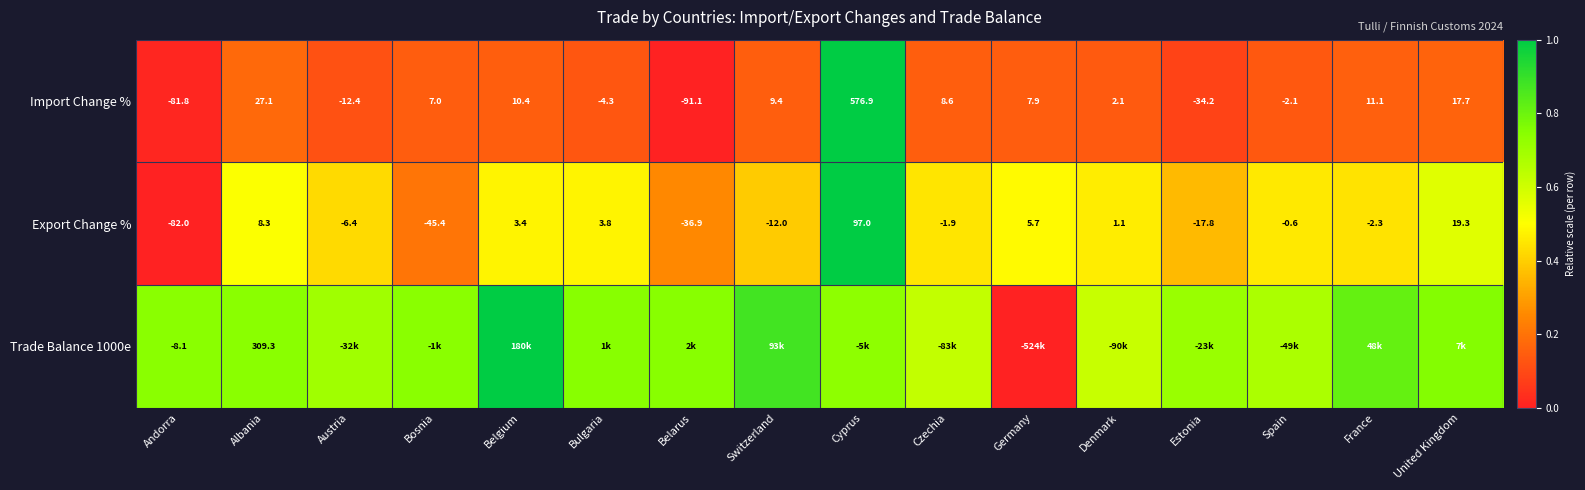

At which label is Import Change % closest to 242?

Albania